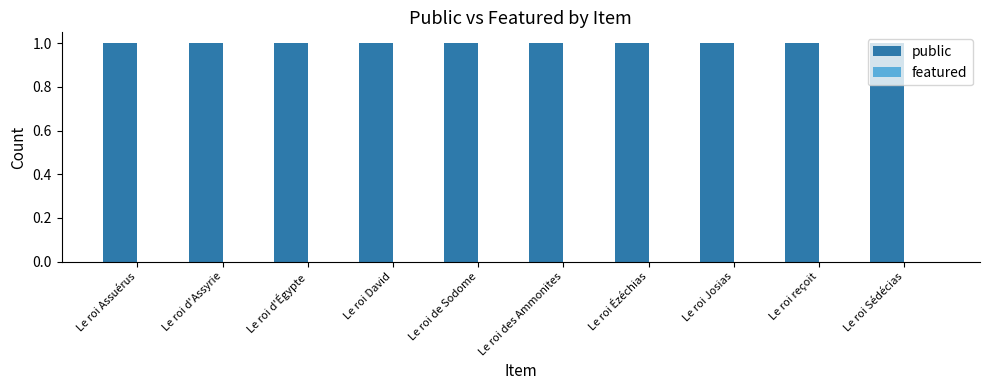

Which category has the highest value in the public series?

Le roi Assuérus